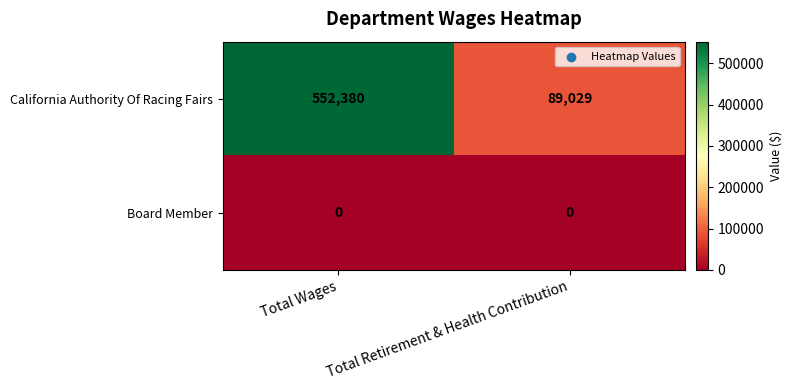

True or false: Board Member has a value of 0 at Total Retirement & Health Contribution.

True